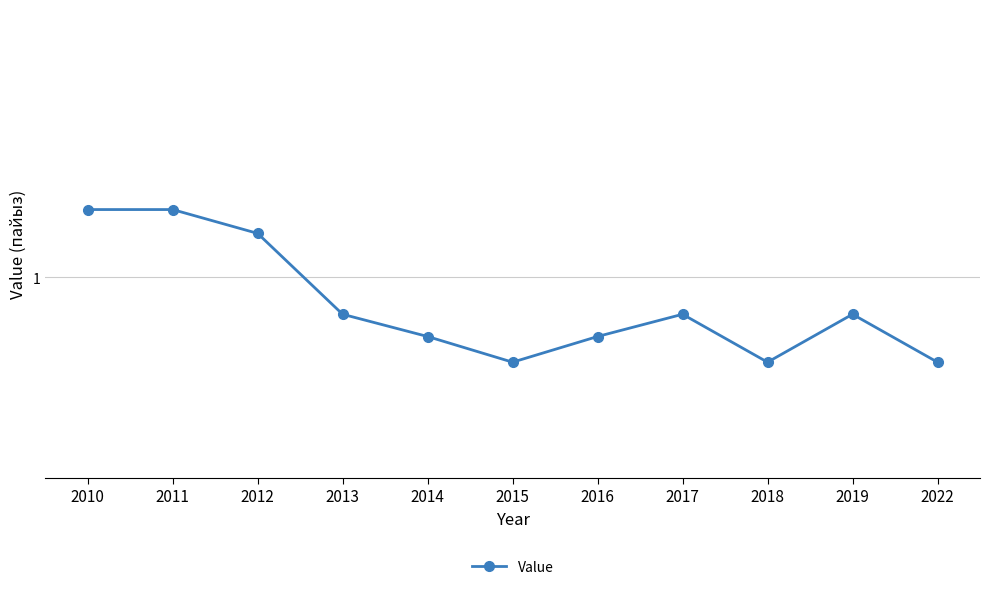

List the labels in order of value, smallest first.

2015, 2018, 2022, 2014, 2016, 2013, 2017, 2019, 2012, 2010, 2011